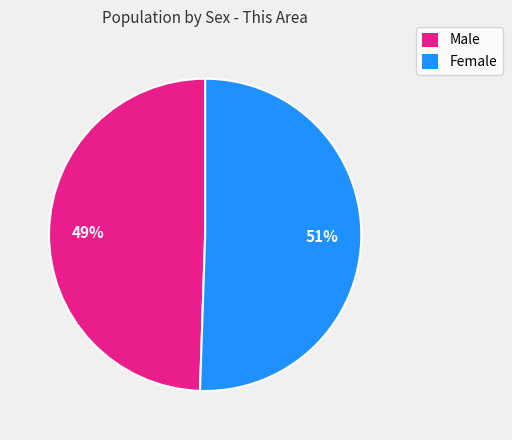

To the nearest percent, what is the average slice percentage?

50%